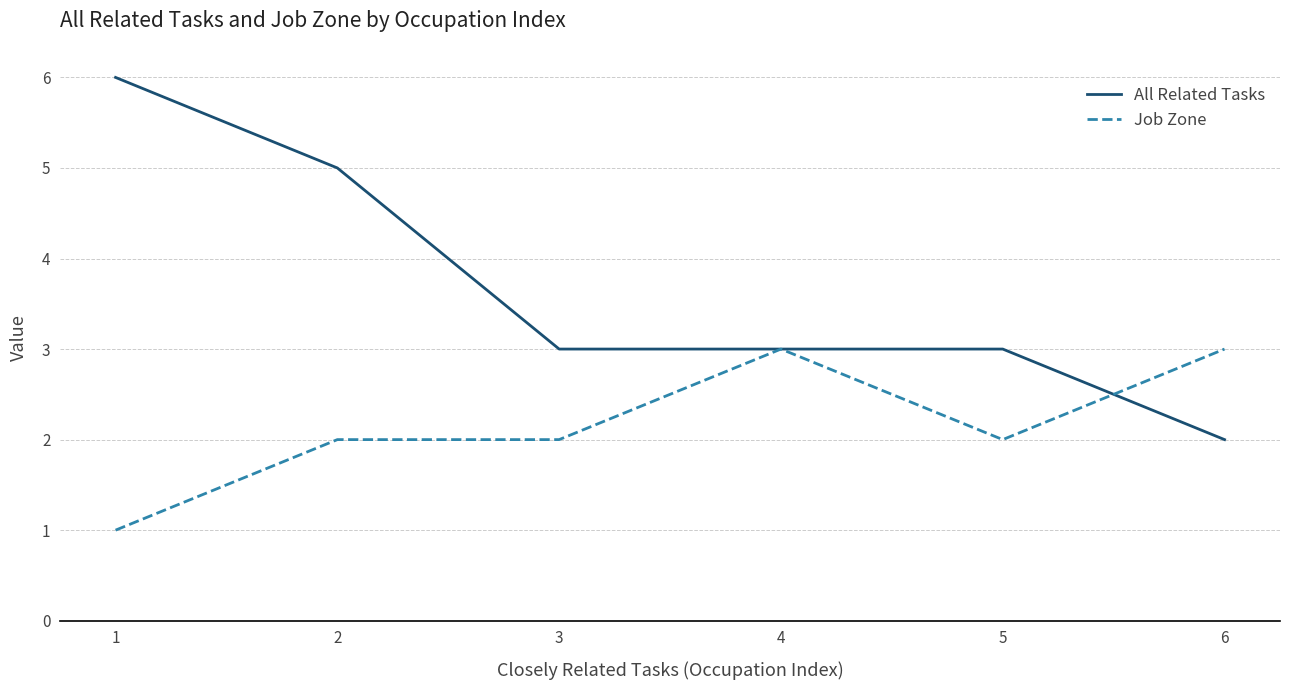

Is the value of Job Zone at 3 greater than the value of All Related Tasks at 3?

No